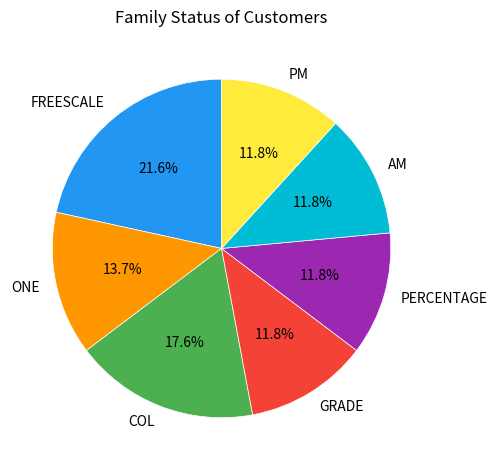

What is the total percentage of AM and ONE?

25.5%